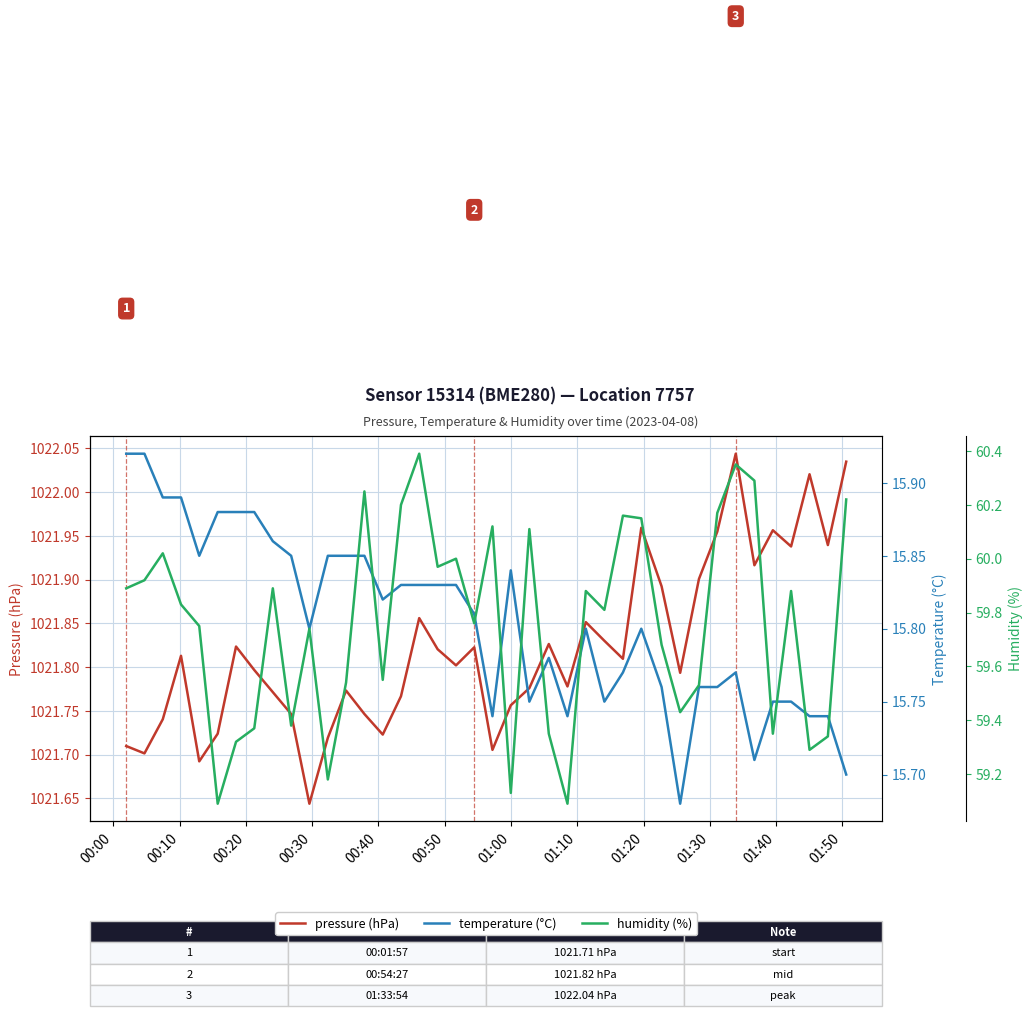

What is the minimum value for humidity (%)?

59.1